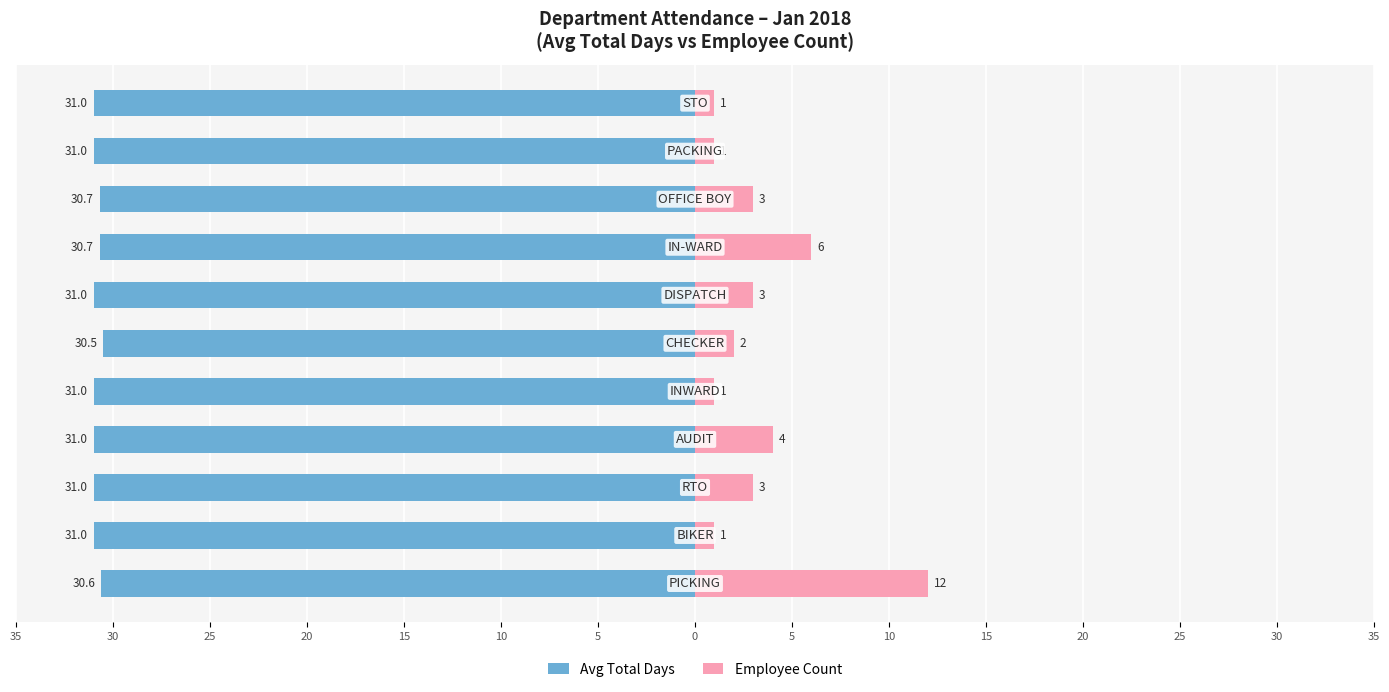

What is the total value across all series at 10?

-30.0